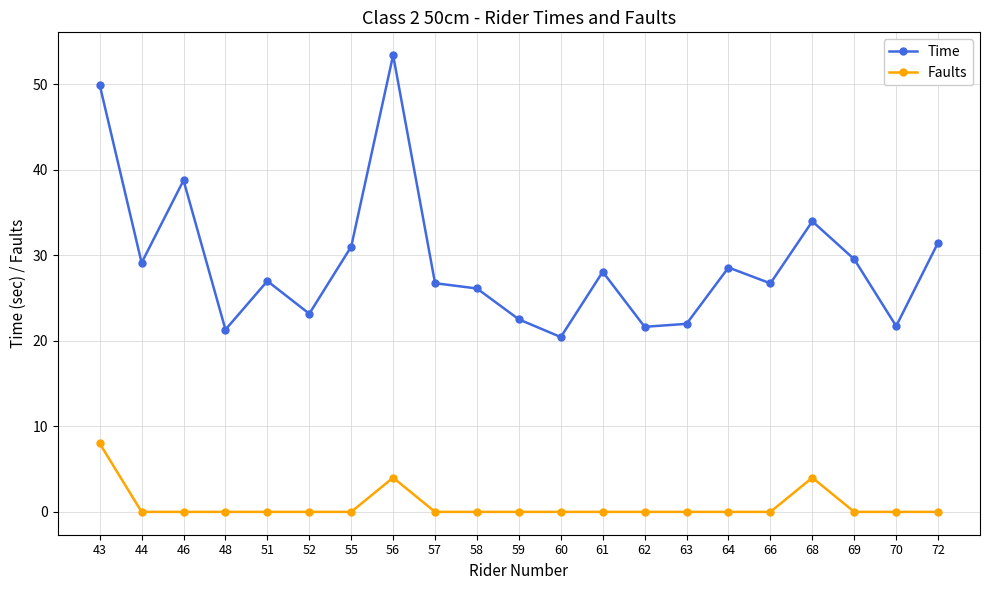

What is the approximate value of Time at 60?

20.4